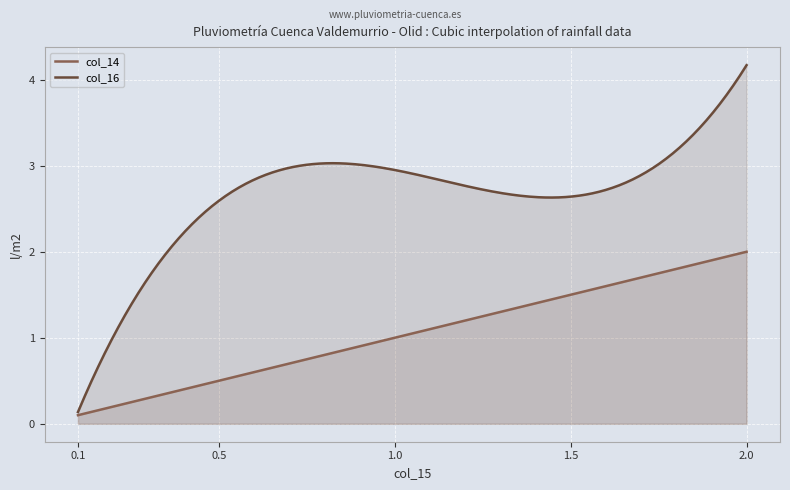

Between 1.1 and 0.4, which is larger?

1.1